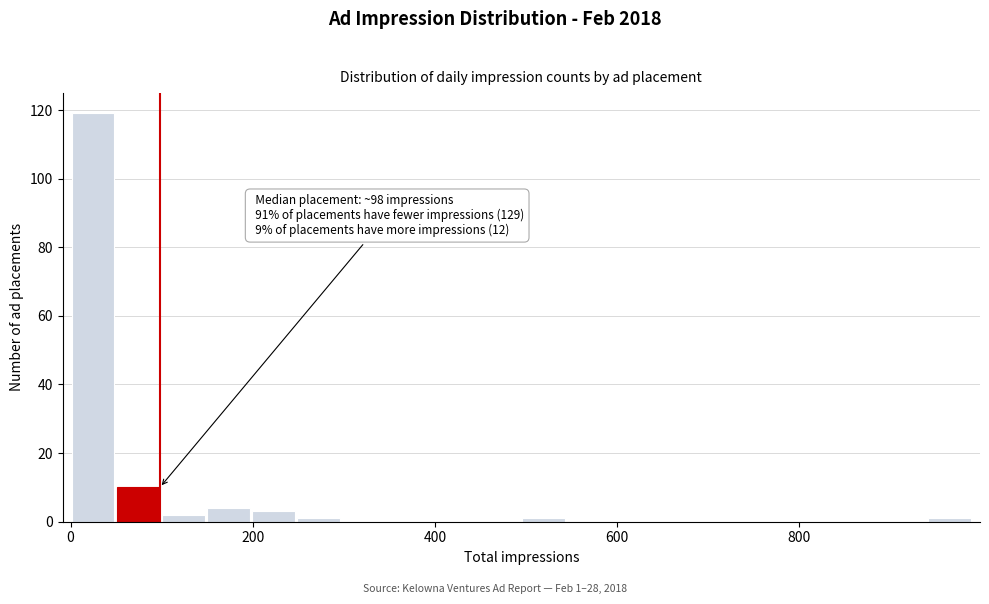

Read against the x-axis, roughly where is the centre of the tallest bar?

20